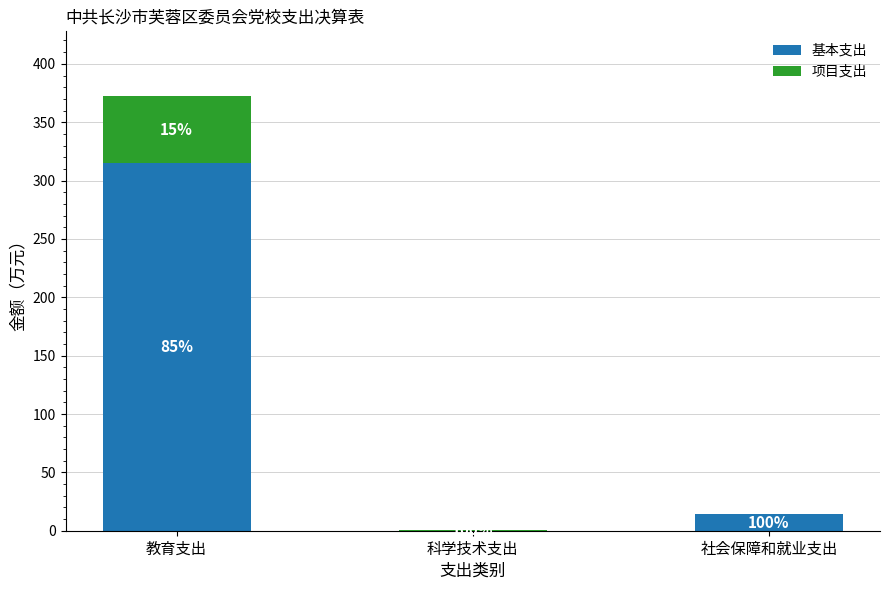

What is the label of the 2nd bar from the left?

科学技术支出